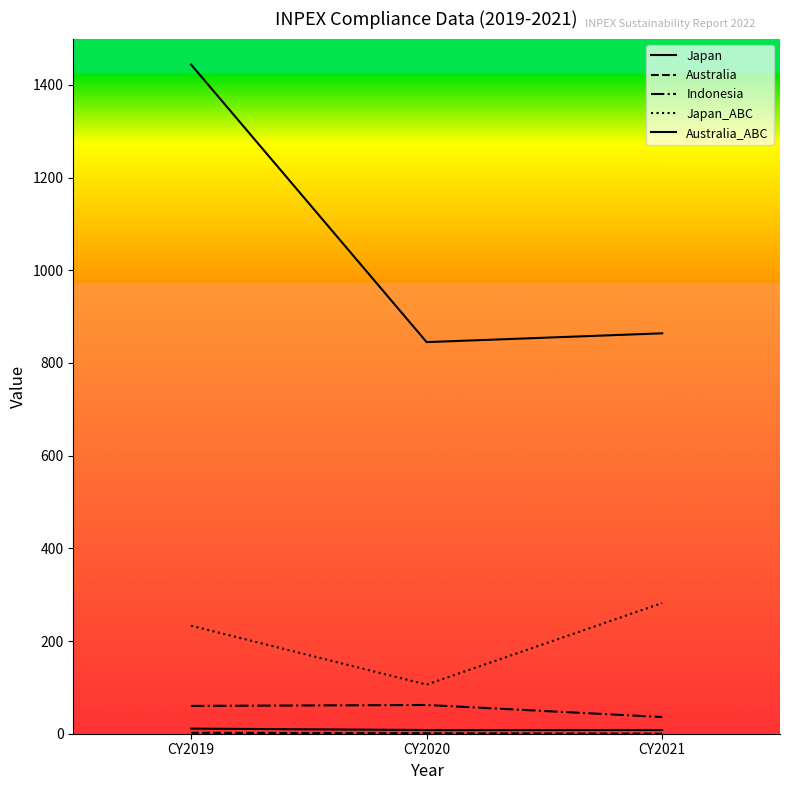

Where does the Australia_ABC series first go above 864?

CY2019